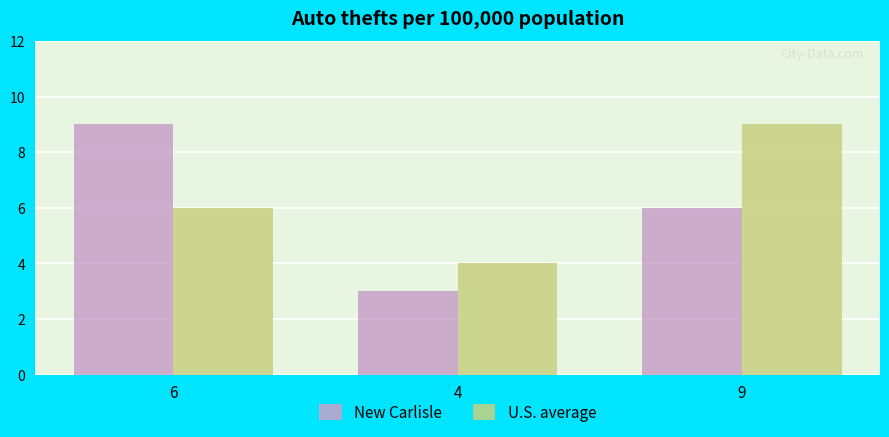

List the series in order of their overall mean, highest first.

U.S. average, New Carlisle